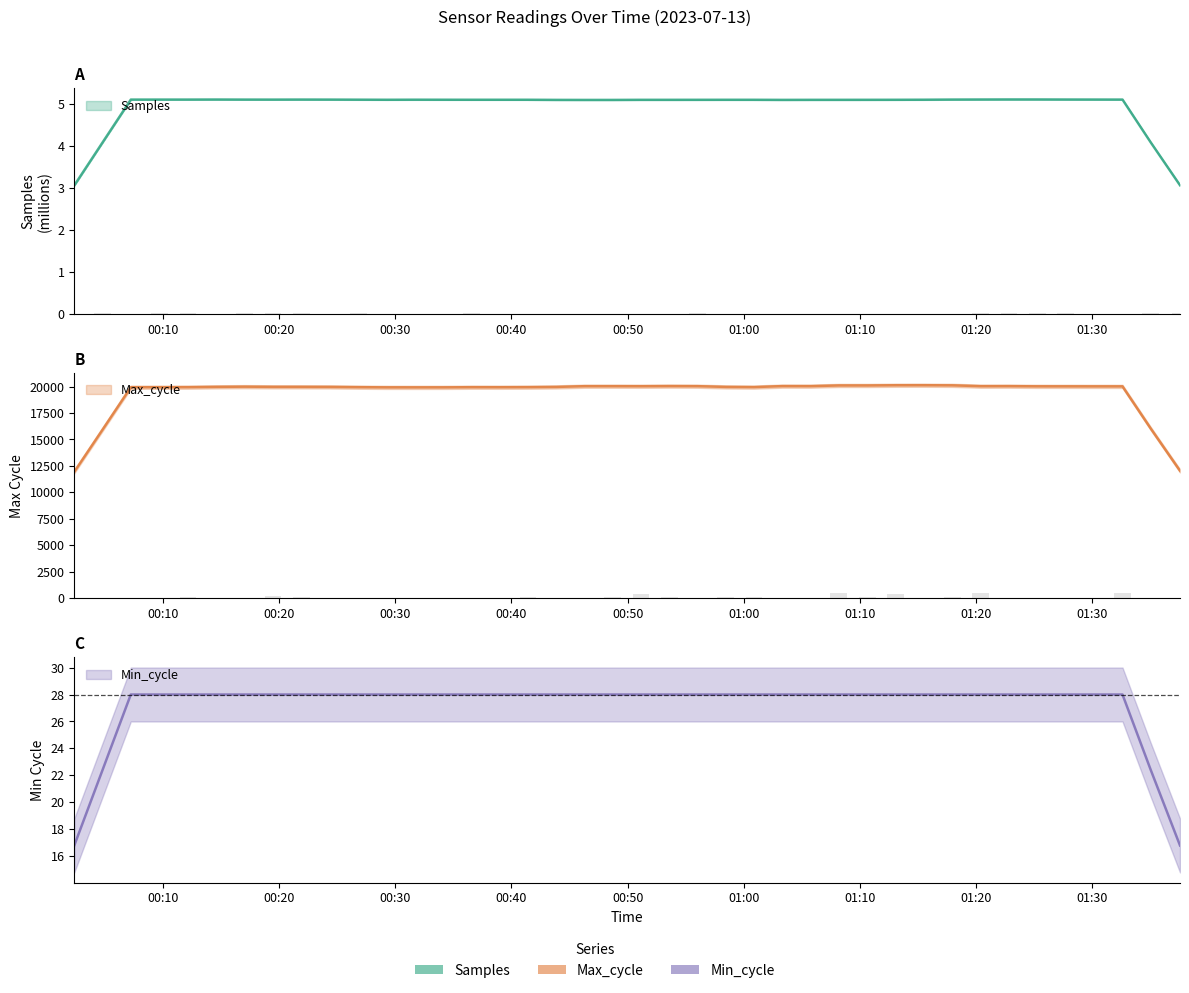

What is the label of the 20th bar from the right?

00:50